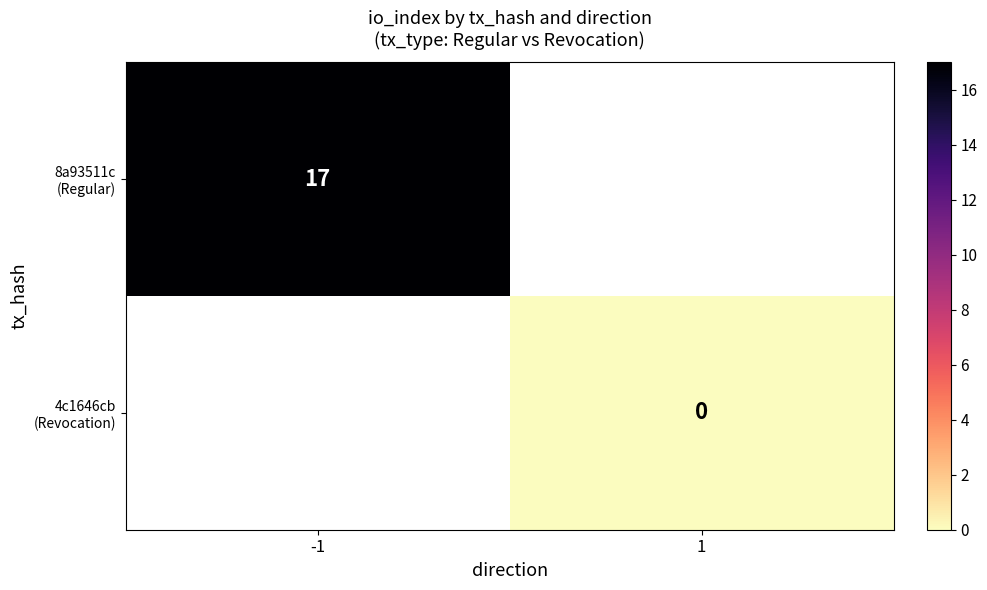

At which label does 4c1646cb (Revocation) reach its peak?

-1